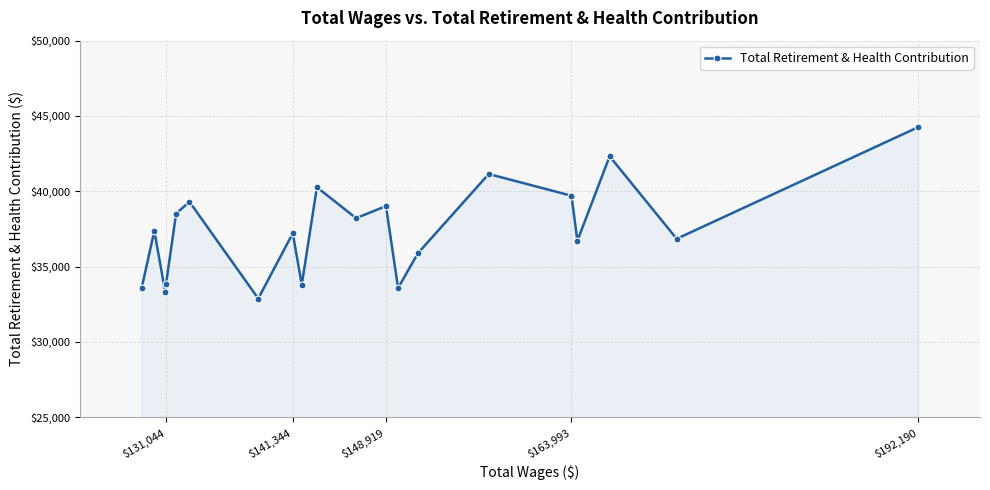

The value at $192,190 is 44264. True or false?

True